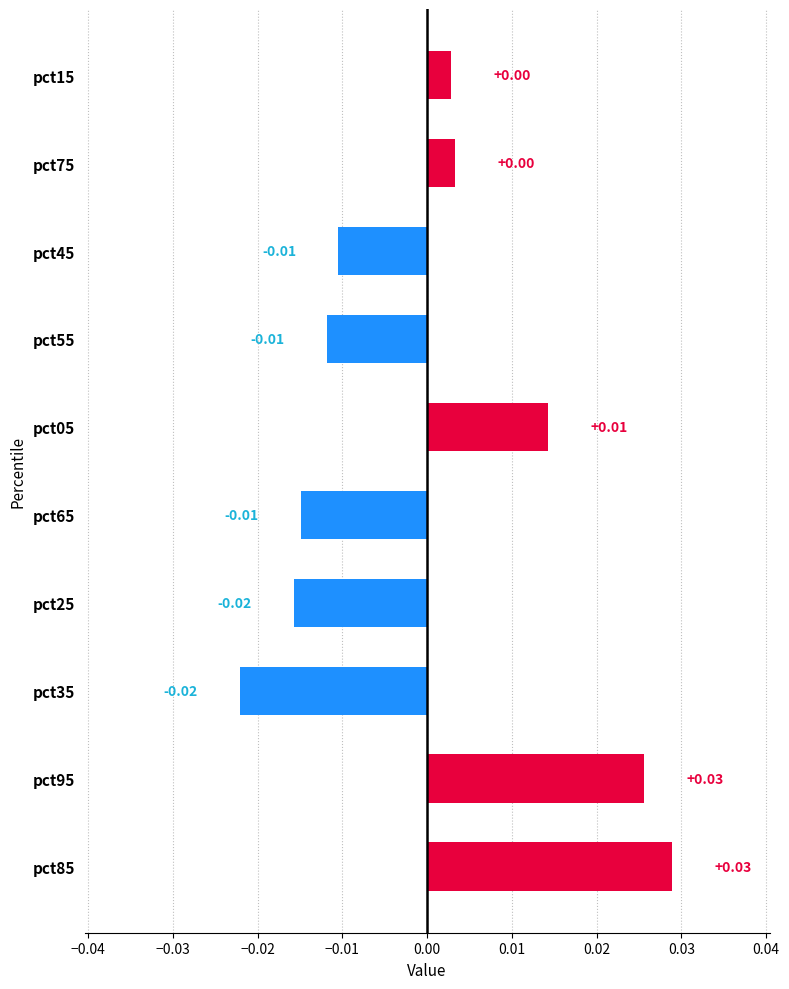

Which has a higher value, pct95 or pct25?

pct95